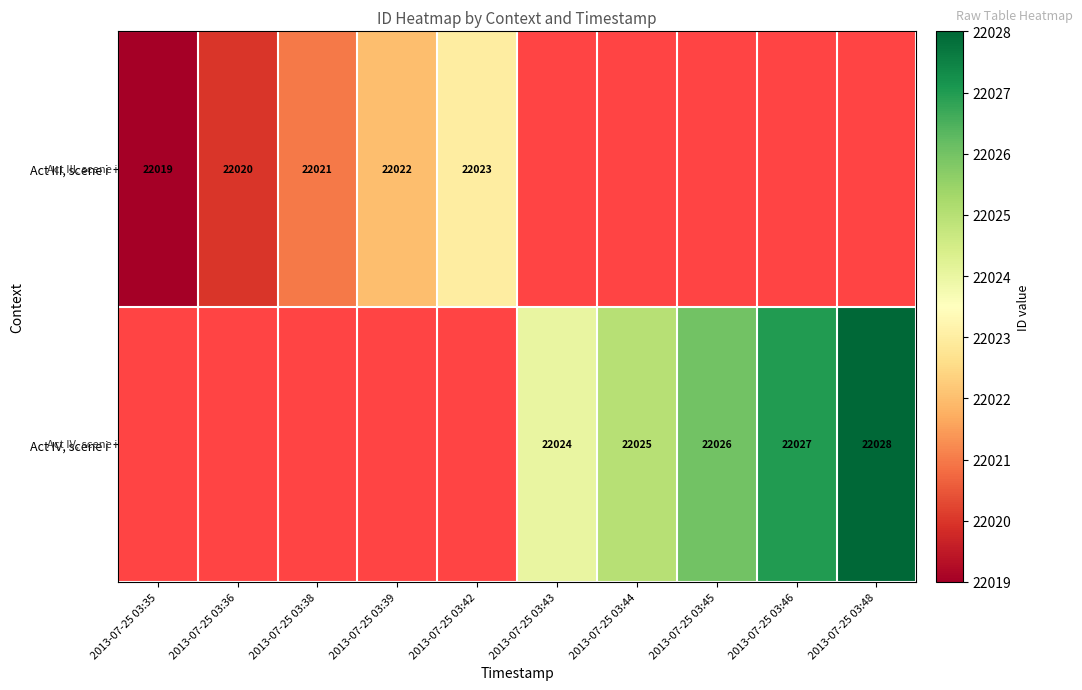

The Act III, scene i series shows 22020 at 2013-07-25 03:36. True or false?

True